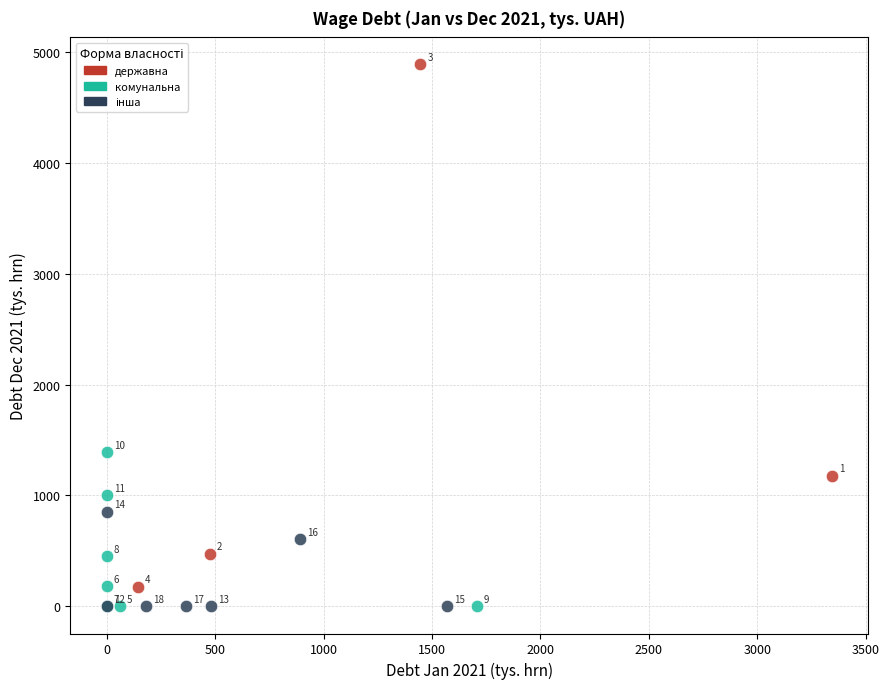

Which series contains the highest Y value?

державна